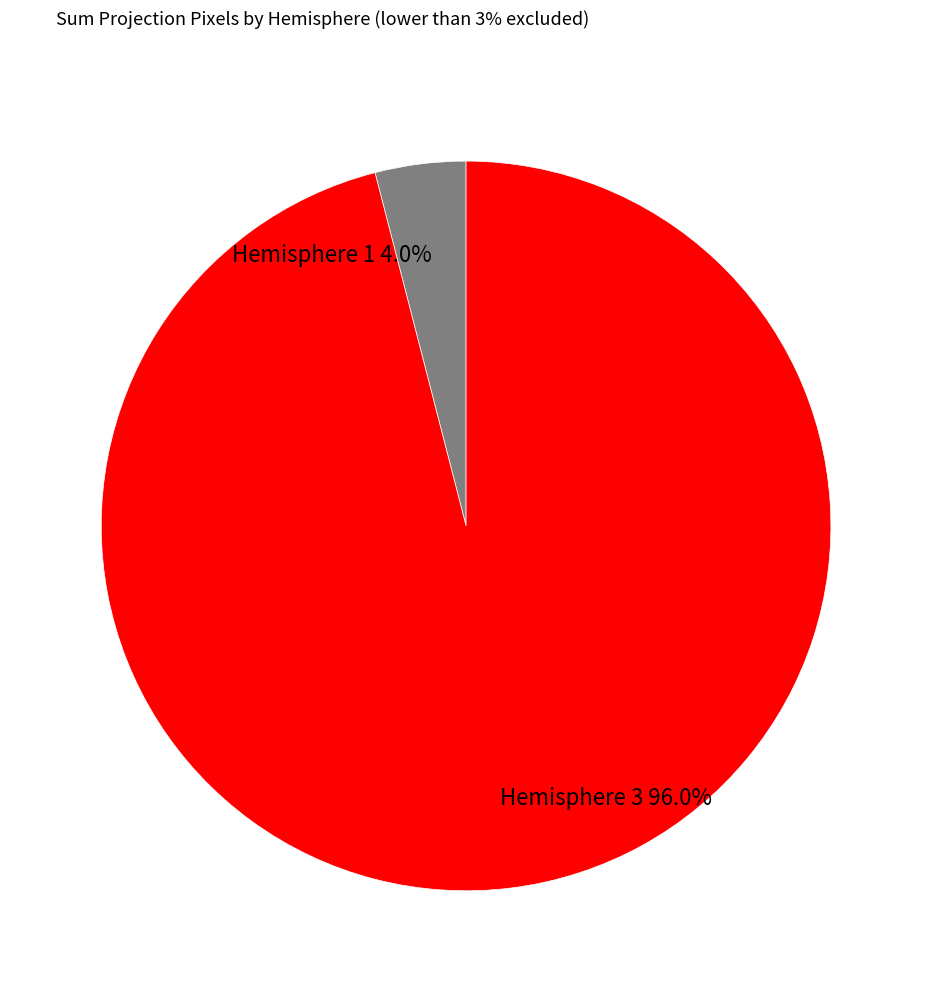

Which category accounts for the majority?

Hemisphere 3 96.0%